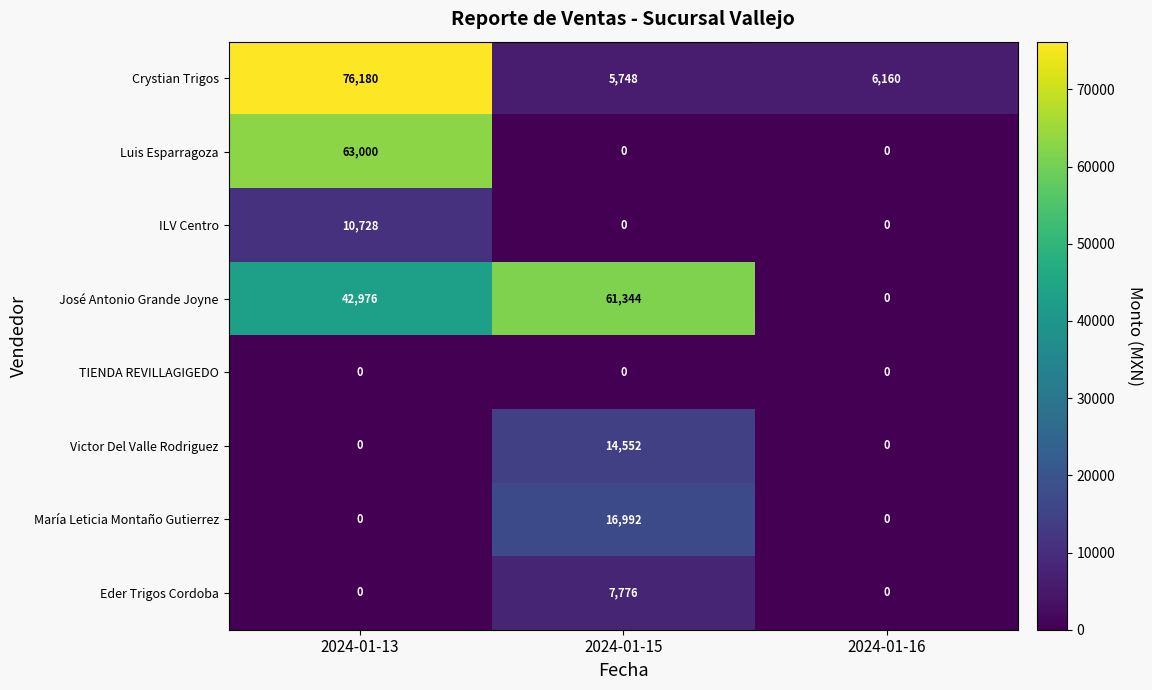

Which series has the largest range (max minus min)?

Crystian Trigos